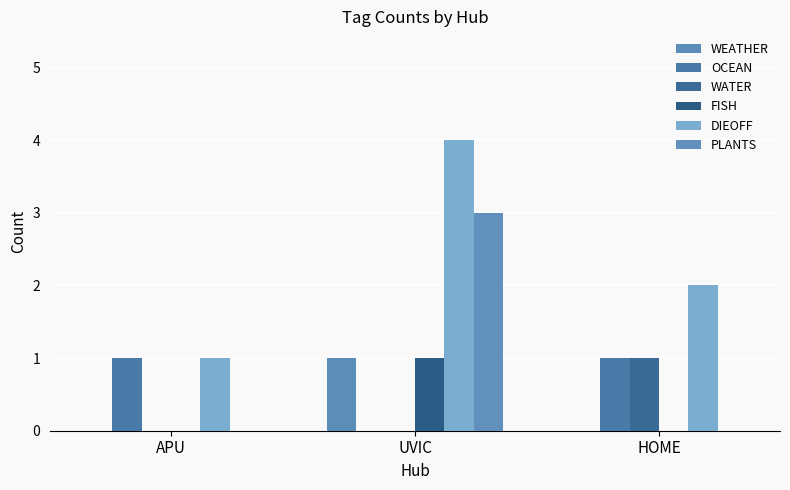

Reading right to left, what are all the values shown in this chart?

WEATHER: 0	1	0
OCEAN: 1	0	1
WATER: 1	0	0
FISH: 0	1	0
DIEOFF: 2	4	1
PLANTS: 0	3	0